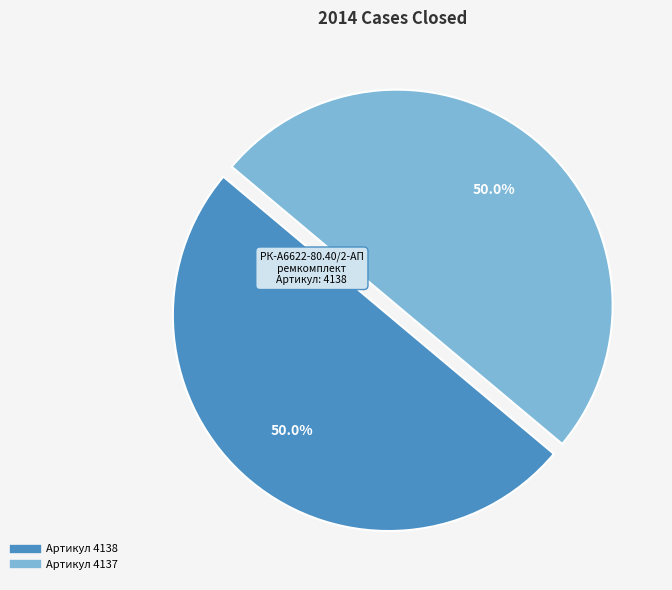

Which slice is the largest?

РК-А6622-80.40/2-АП ремкомплект